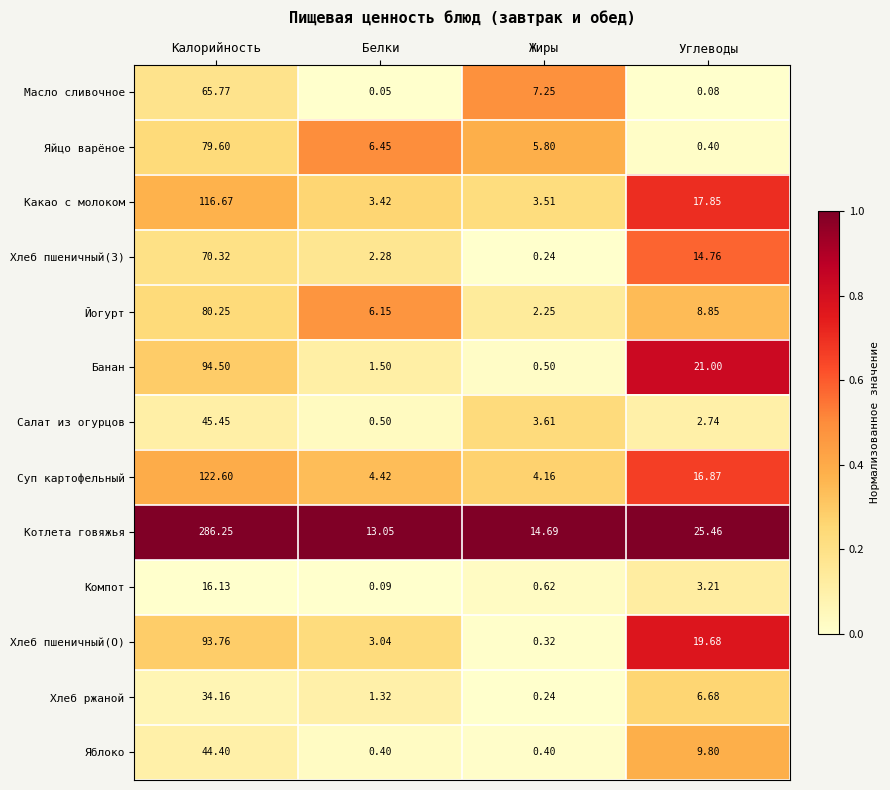

At which category is the sum across all series the highest?

Калорийность